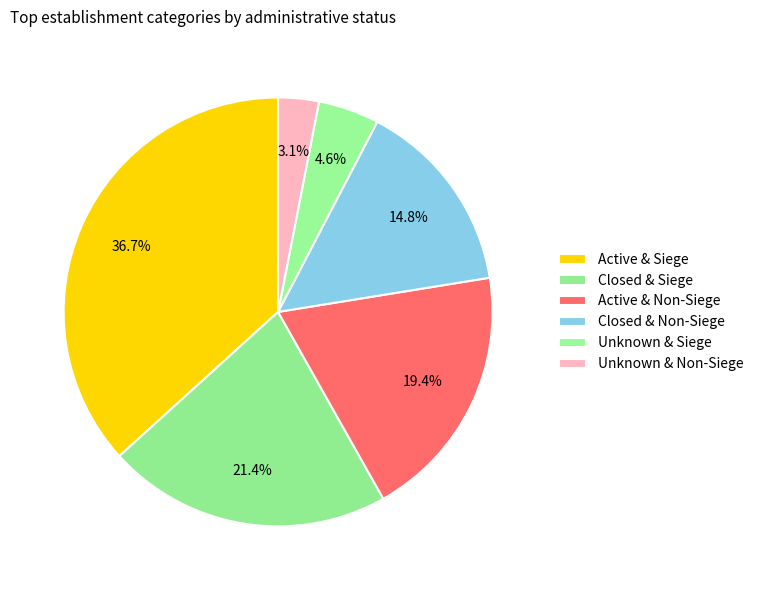

Count the number of slices in the pie.

6